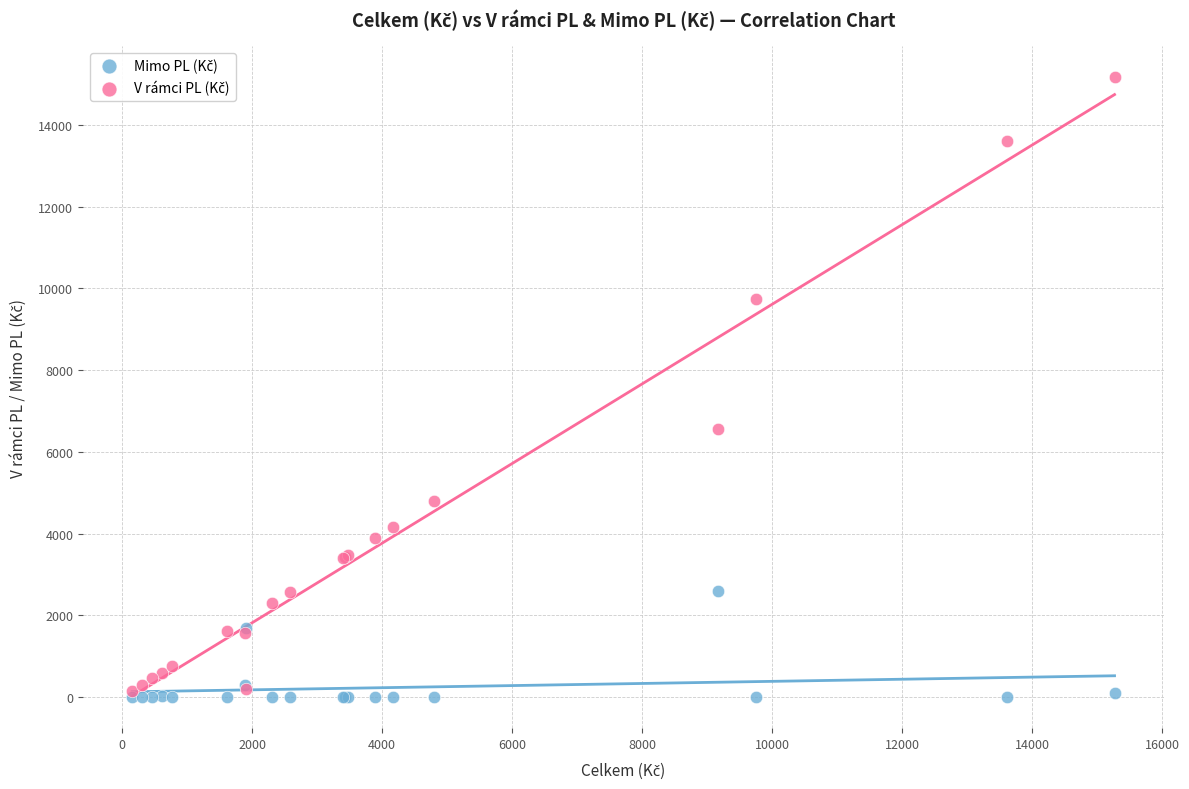

Across all series, what Y value is closest to 7585?

6571.1